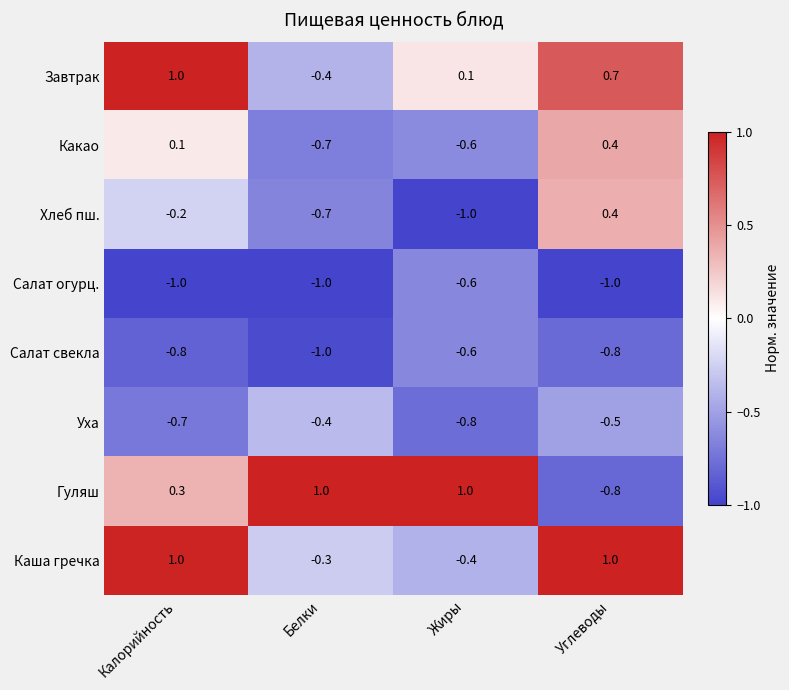

Is it true that Салат огурц. equals -0.6 at Белки?

False